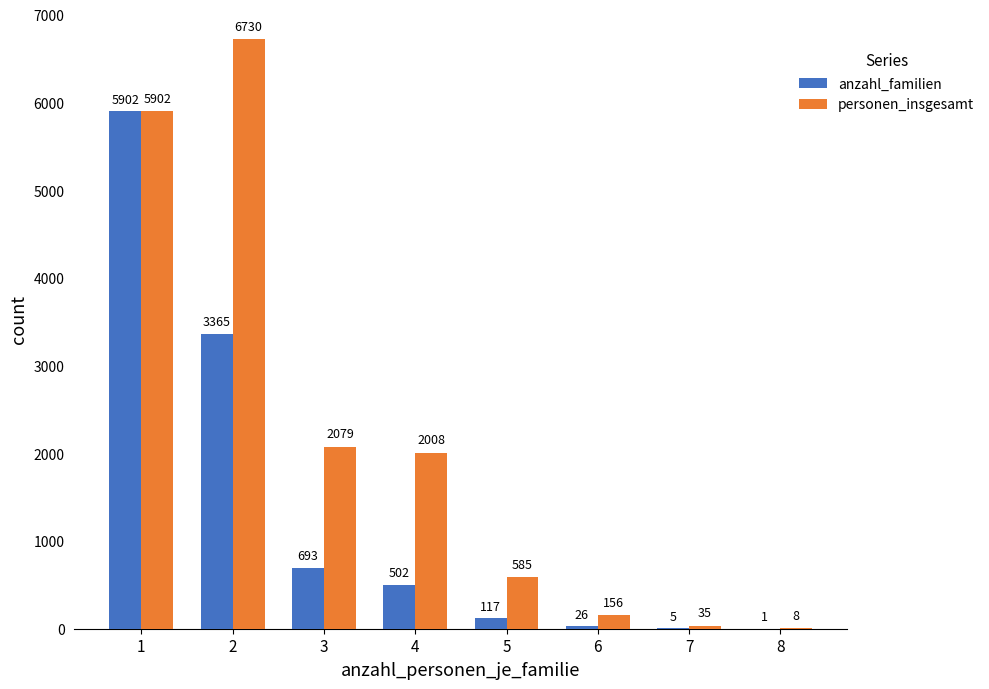

Are the bars horizontal?

No